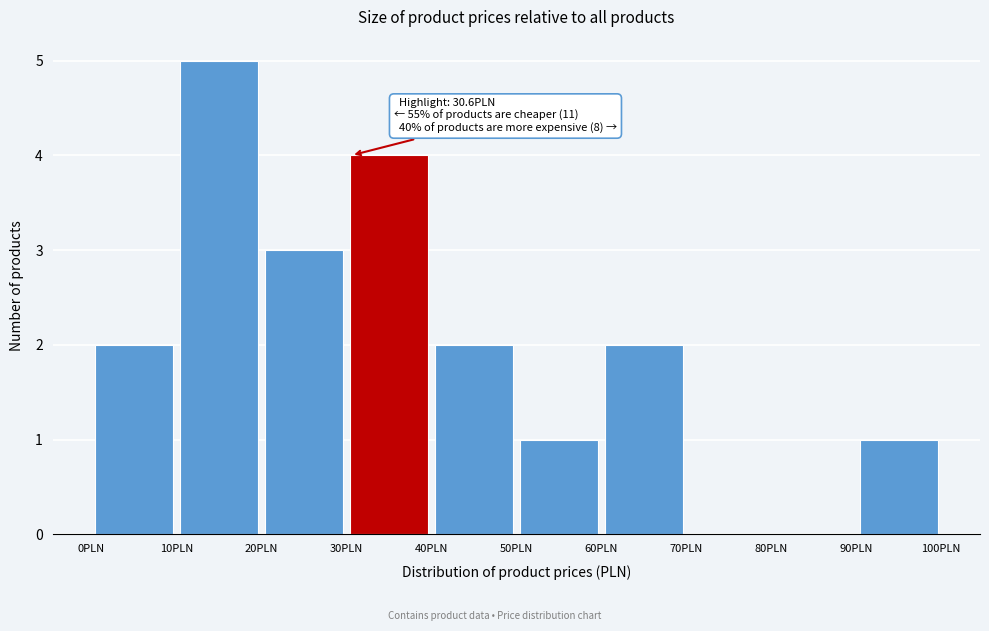

Over which range of the x-axis is the bar tallest?

10 to 20